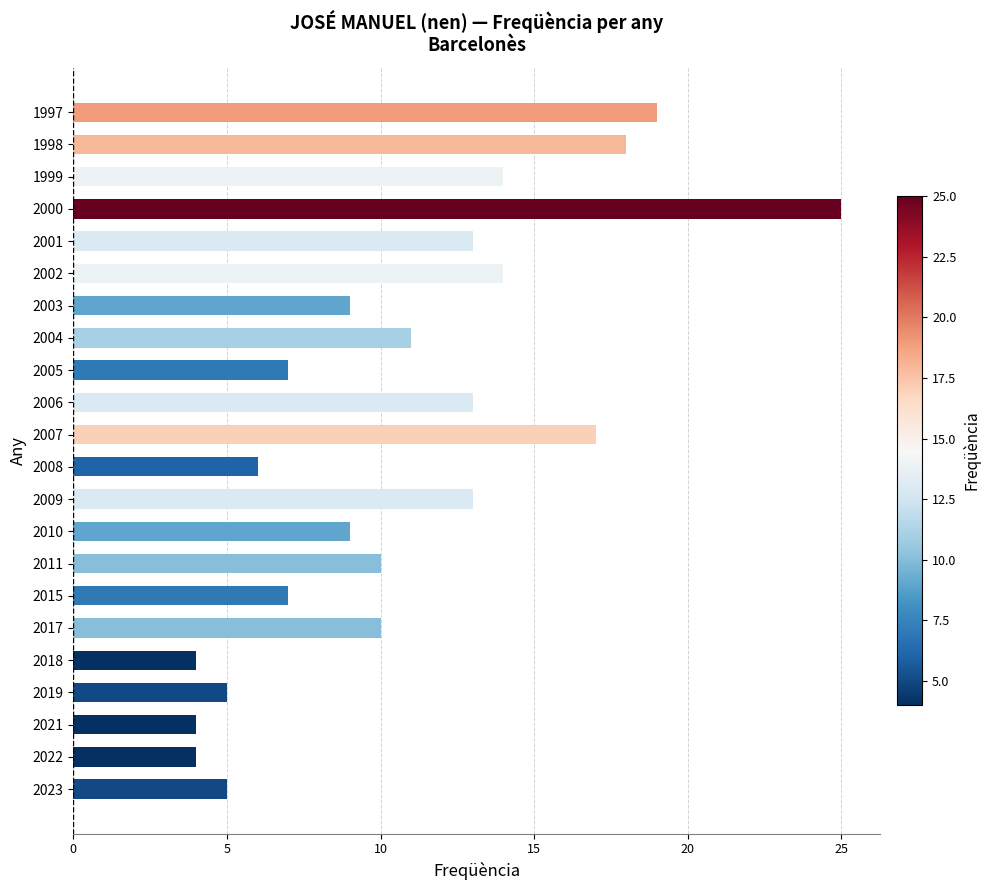

Between 2002 and 1998, which is larger?

1998